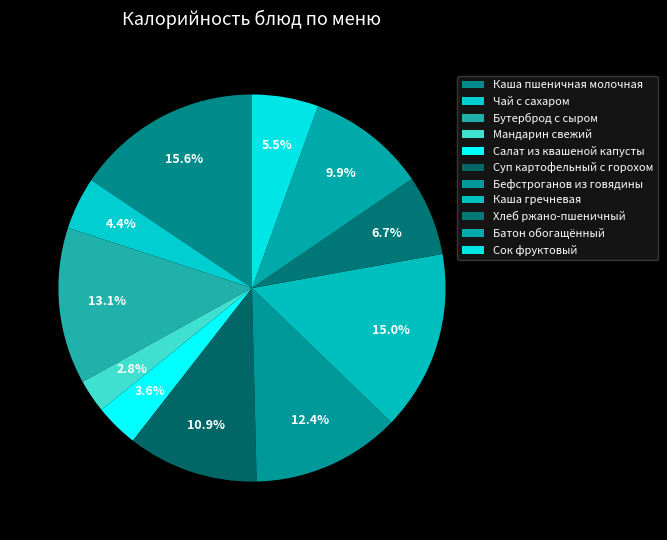

Is there a majority slice in this chart?

No